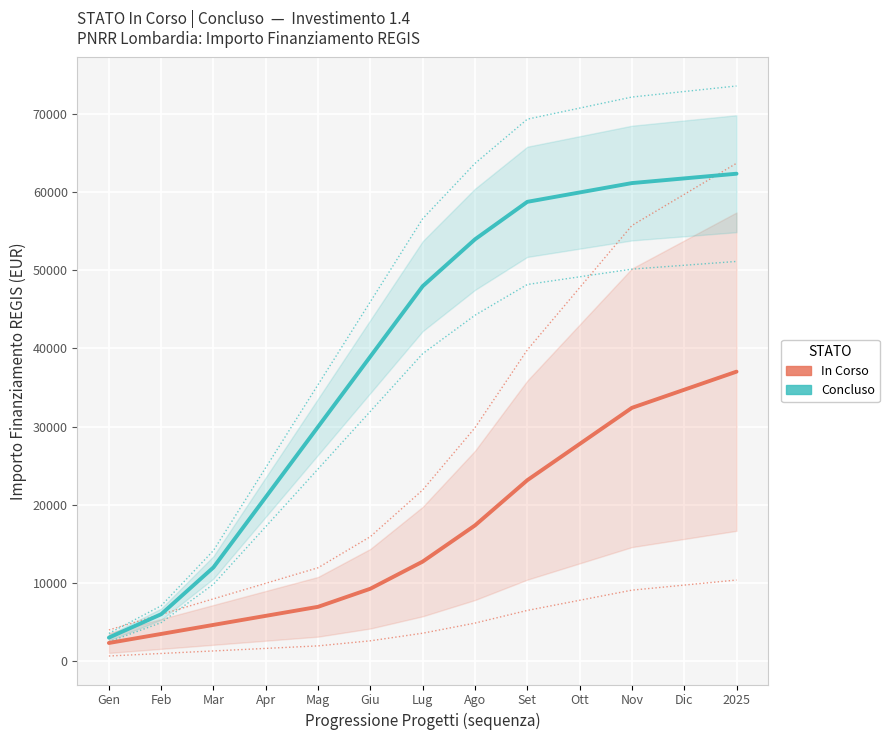

Rank the series at Lug from lowest to highest value.

In Corso, Concluso